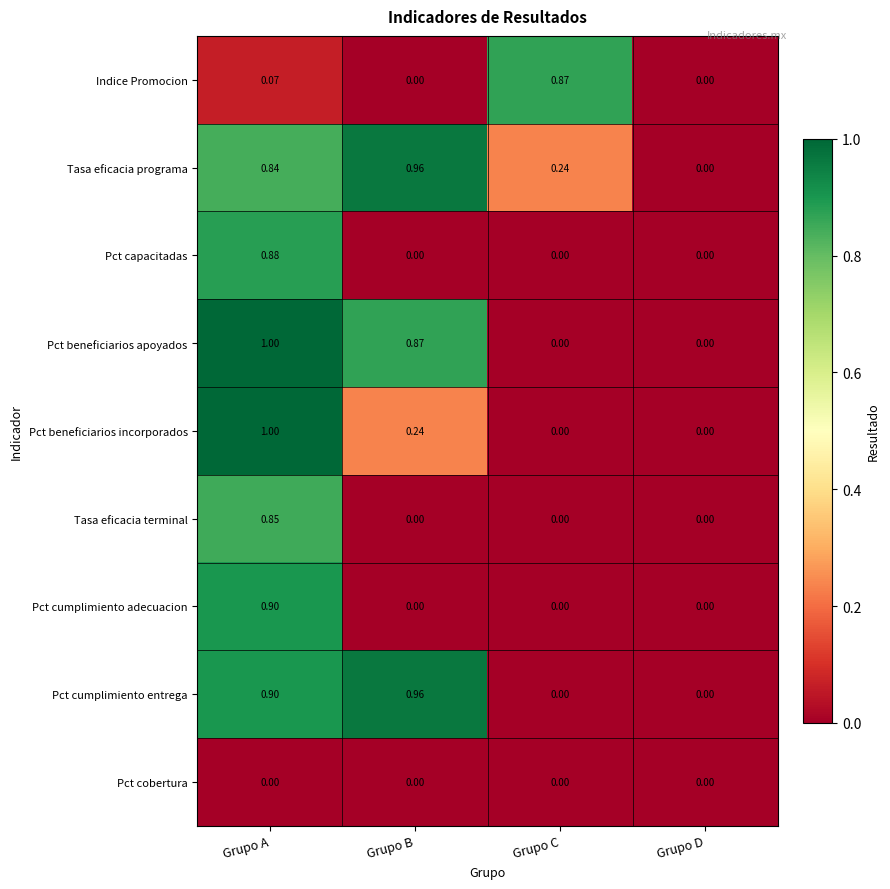

Is the value of Pct cobertura at Grupo D greater than the value of Indice Promocion at Grupo C?

No